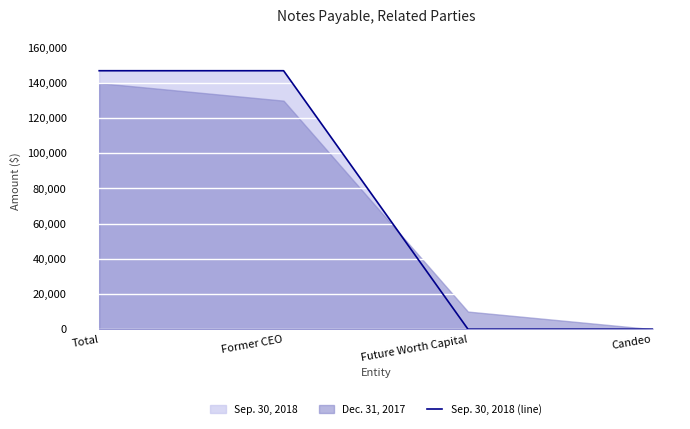

The chart shows a value of 76515 at Former CEO. True or false?

False